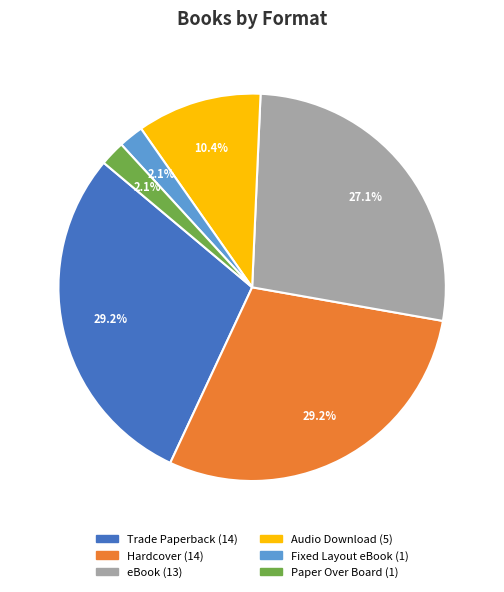

Does any single category account for the majority?

No